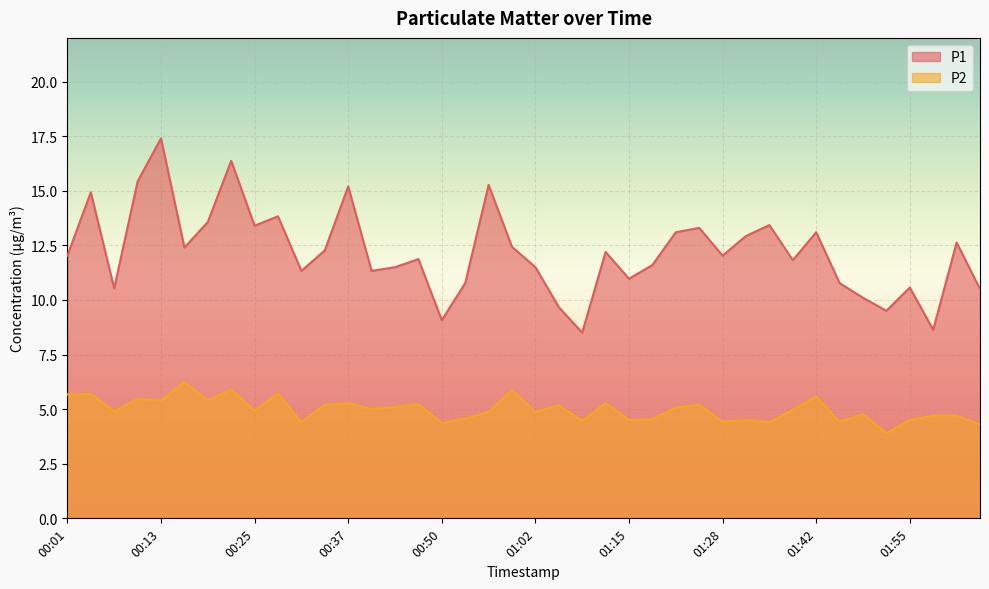

At how many categories does at least one series exceed 4?

40